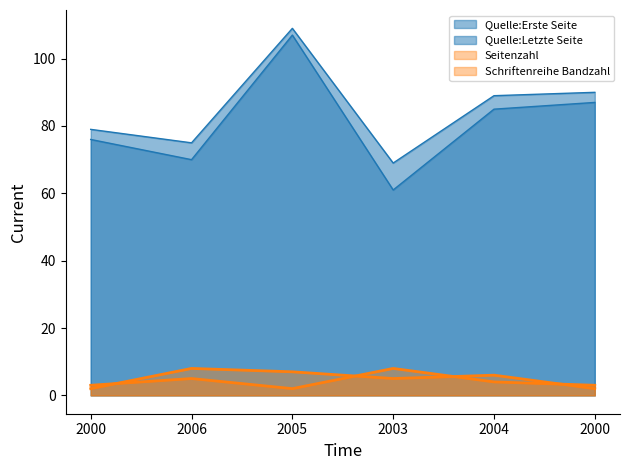

What is the greatest value displayed?

109